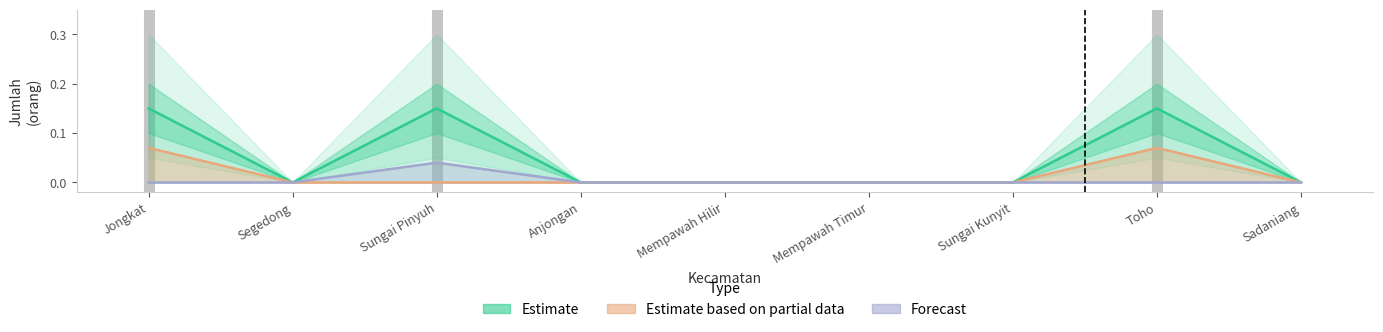

At which label is the value closest to 0?

Segedong